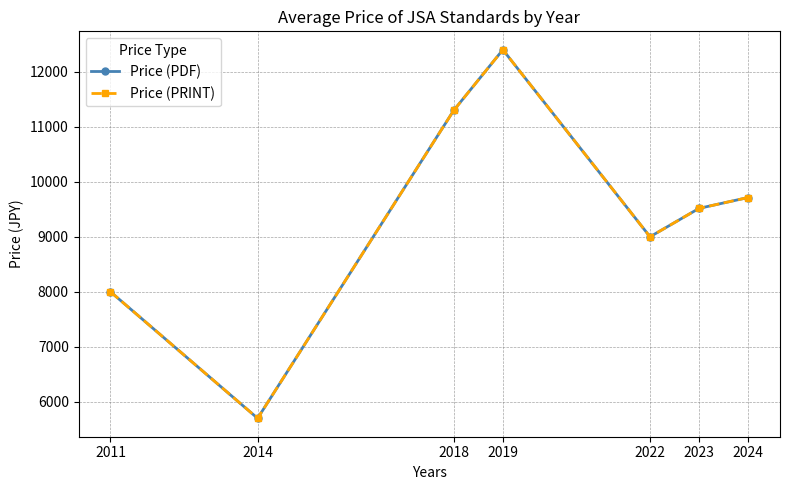

Is this an area chart (filled region under the line)?

No